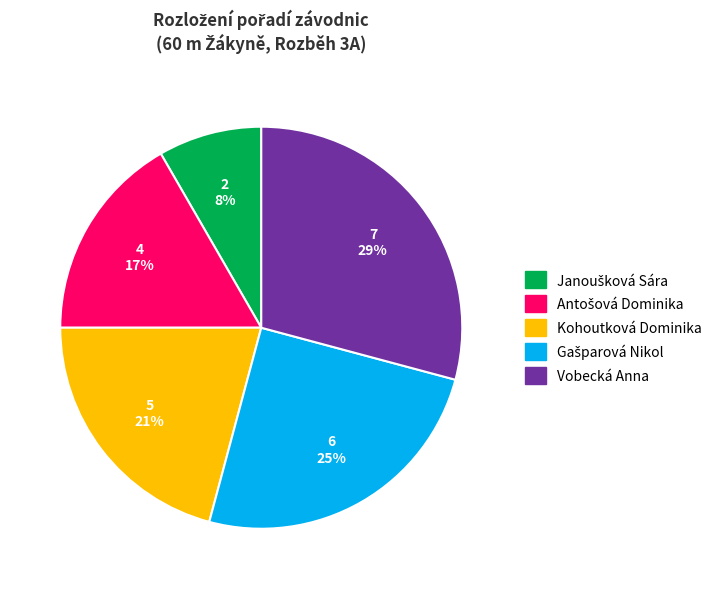

To the nearest percent, what is the average slice percentage?

20%